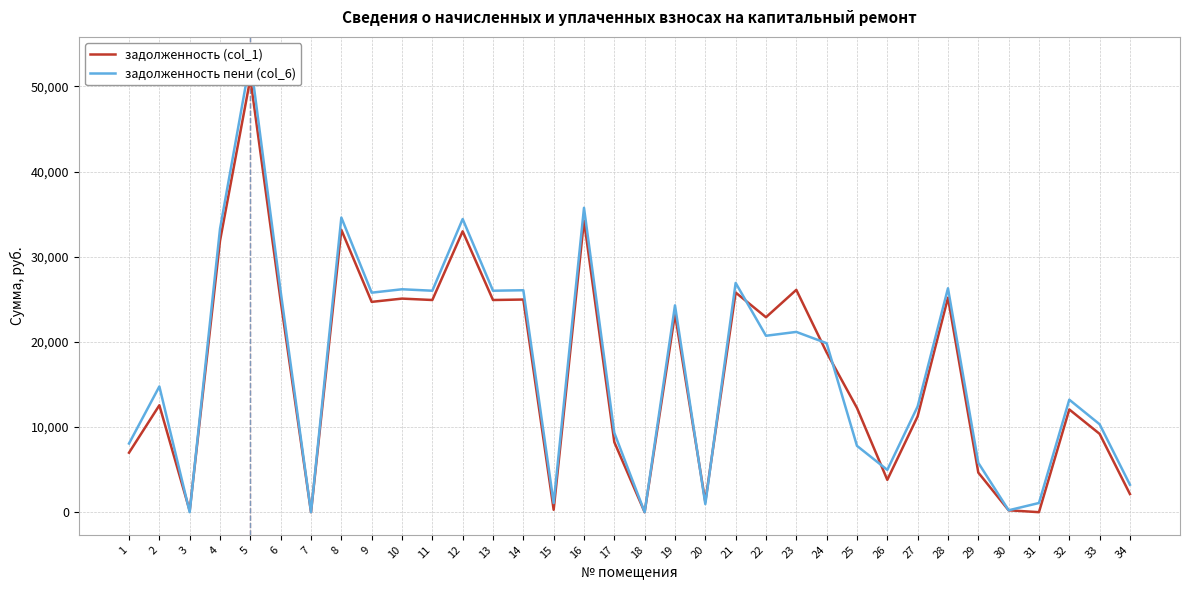

Is this an area chart (filled region under the line)?

No